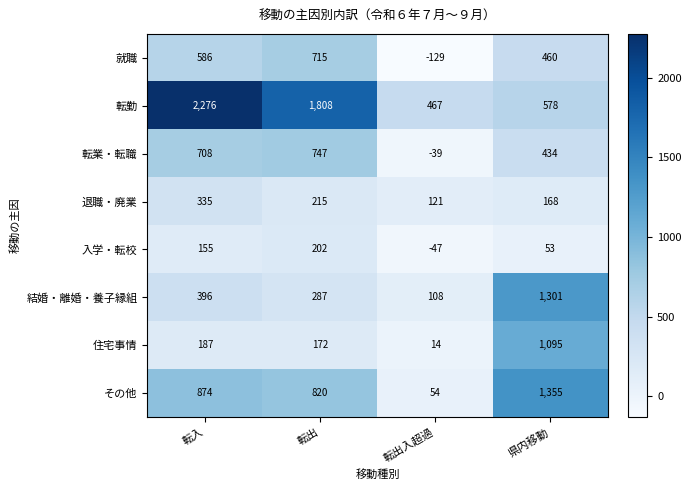

What is the difference between the その他 values at 転入 and 県内移動?

481